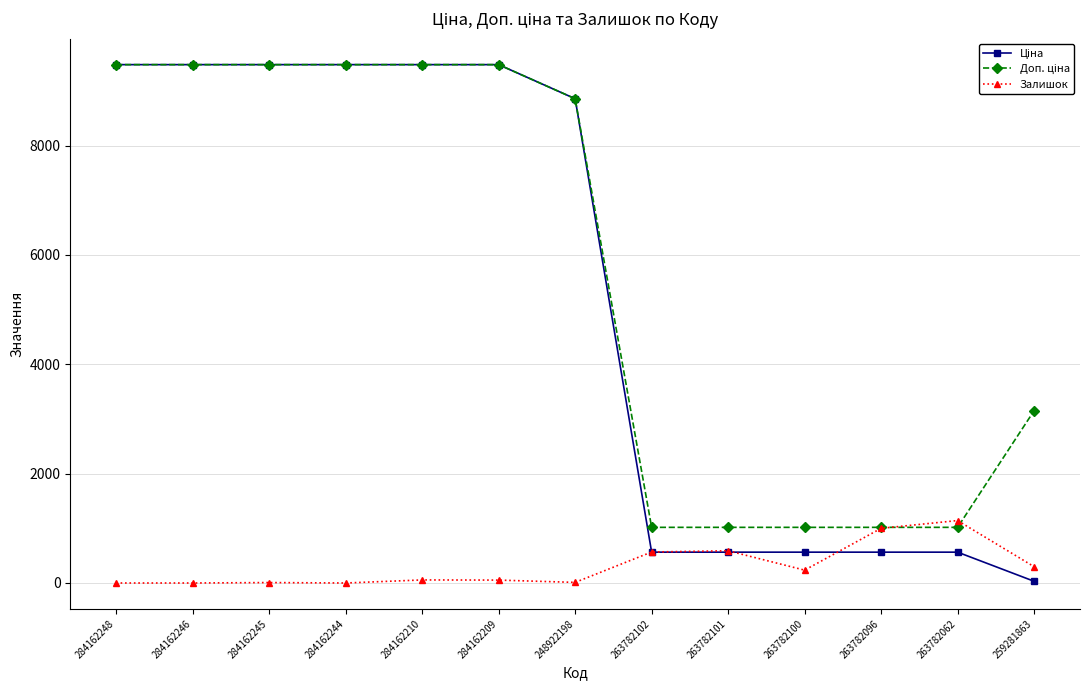

Which category has the highest value in the Залишок series?

263782062